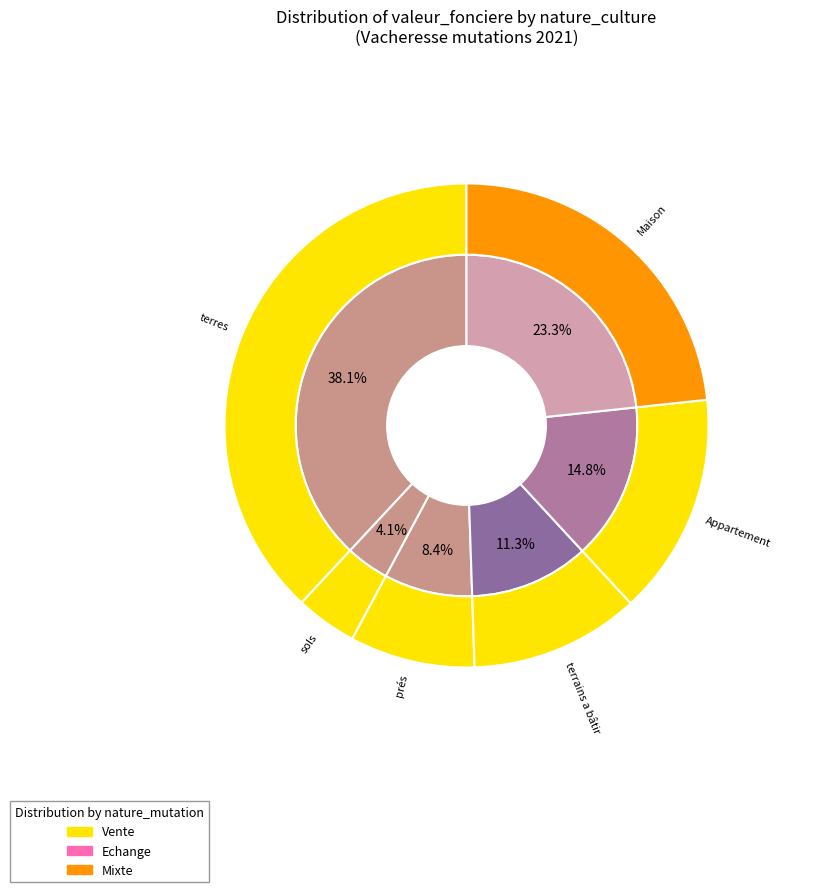

Is Sous la Plagne the majority of the pie?

No